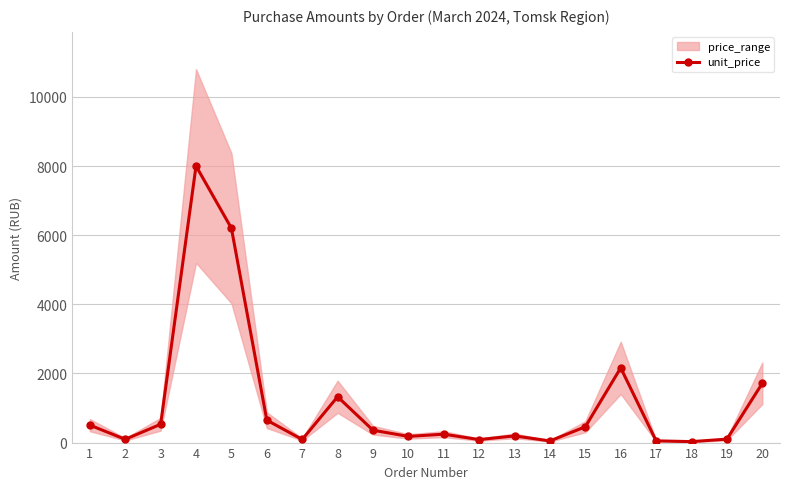

Read the value at 15.

458.0